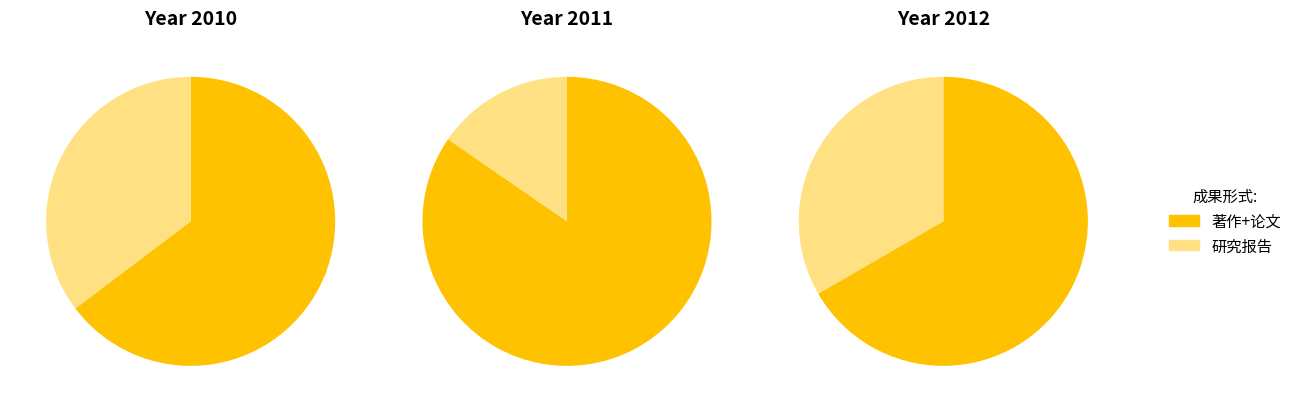

Is it true that 2010 is 50% of the pie?

False